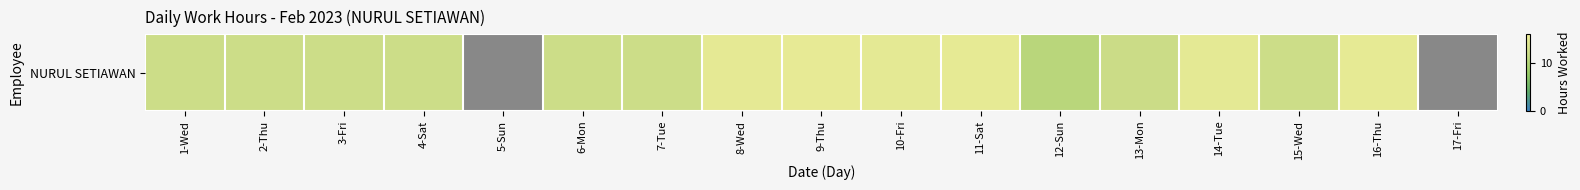

Where is the data nearest to the value 12?

2-Thu